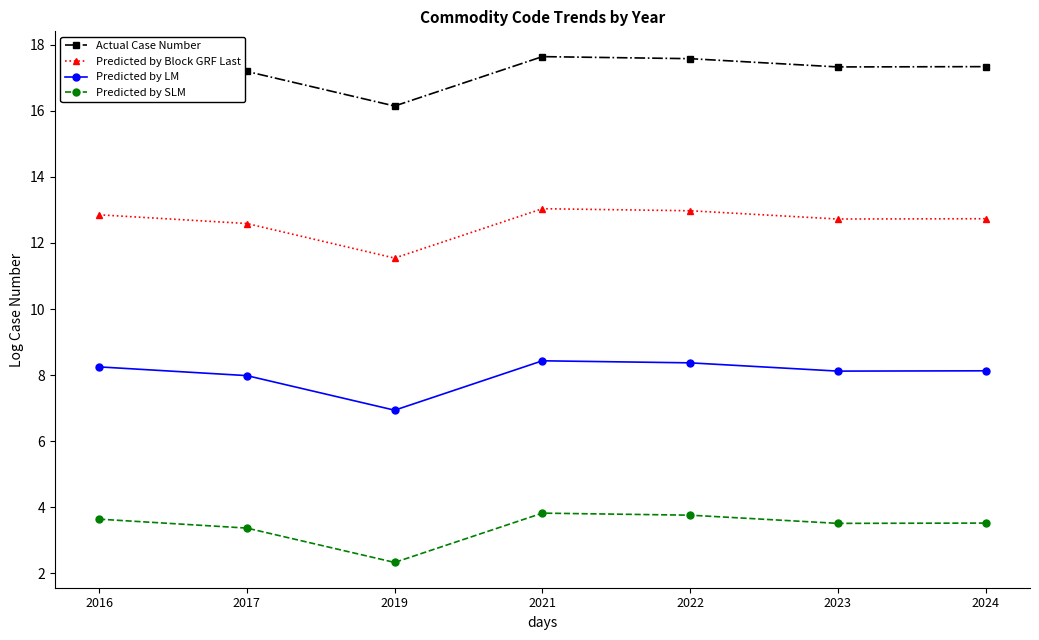

What is the minimum value shown in the chart?

2.3